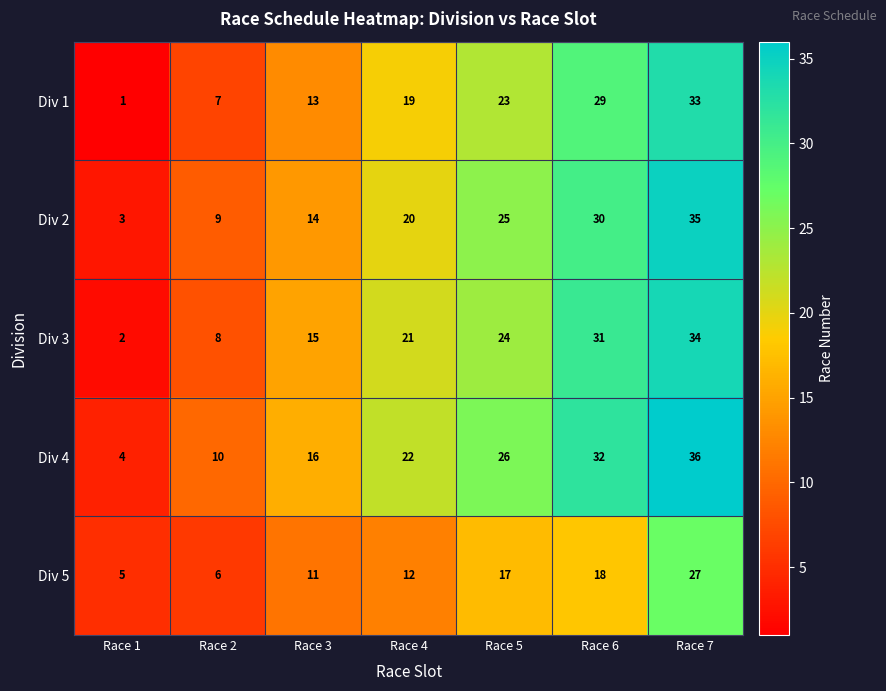

What is the greatest value displayed?

36